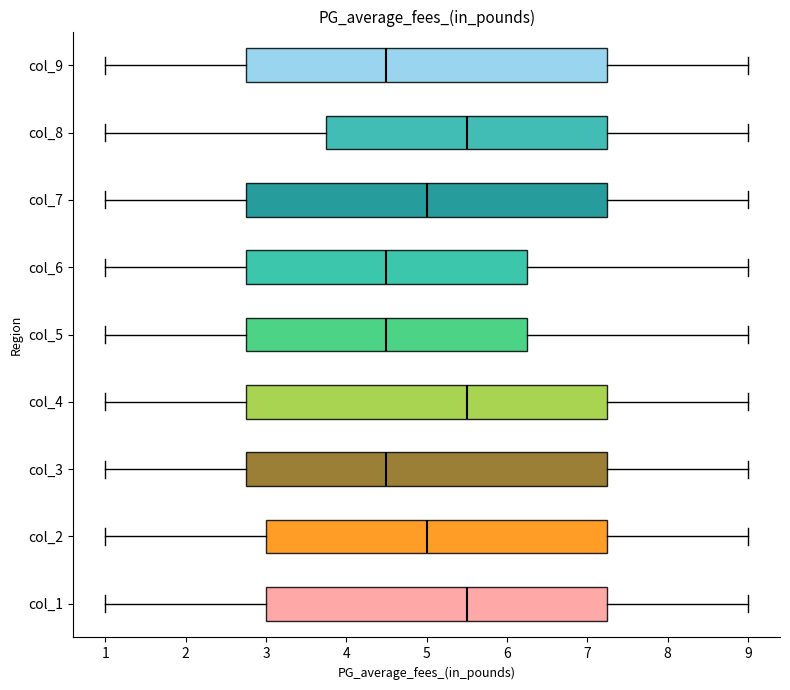

Reading bottom to top, transcribe this box plot: for each box, give where its median line is, the range the box spans, and where its two whiskers end, as read against the x-axis. The values are not printed on the chart, so give them approximately, as read against the axis.

col_1: median 5.5, box 3.0 to 7.3, whiskers 1.0 to 9.0
col_2: median 5.0, box 3.0 to 7.3, whiskers 1.0 to 9.0
col_3: median 4.5, box 2.8 to 7.3, whiskers 1.0 to 9.0
col_4: median 5.5, box 2.8 to 7.3, whiskers 1.0 to 9.0
col_5: median 4.5, box 2.8 to 6.3, whiskers 1.0 to 9.0
col_6: median 4.5, box 2.8 to 6.3, whiskers 1.0 to 9.0
col_7: median 5.0, box 2.8 to 7.3, whiskers 1.0 to 9.0
col_8: median 5.5, box 3.8 to 7.3, whiskers 1.0 to 9.0
col_9: median 4.5, box 2.8 to 7.3, whiskers 1.0 to 9.0